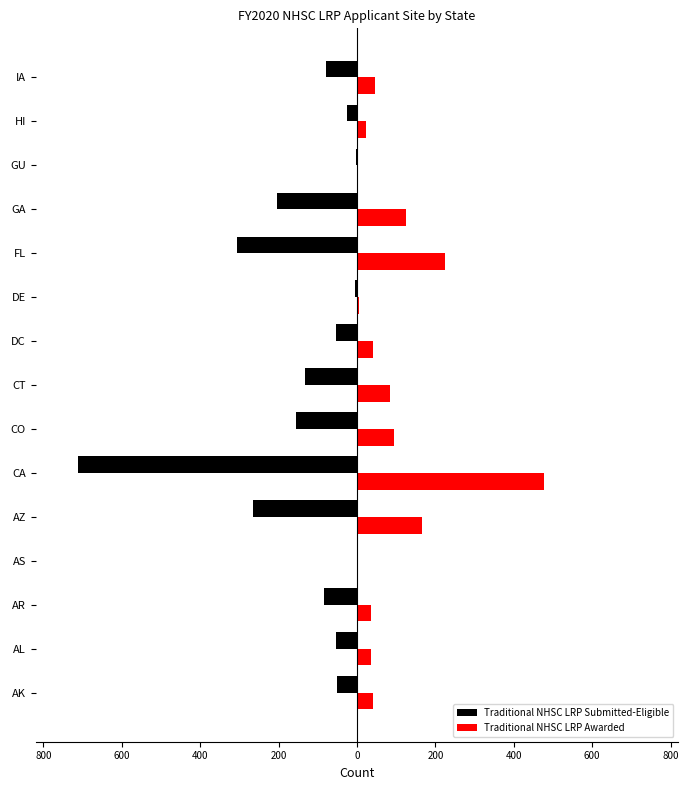

What are all the series names shown in the legend?

Traditional NHSC LRP Submitted-Eligible, Traditional NHSC LRP Awarded